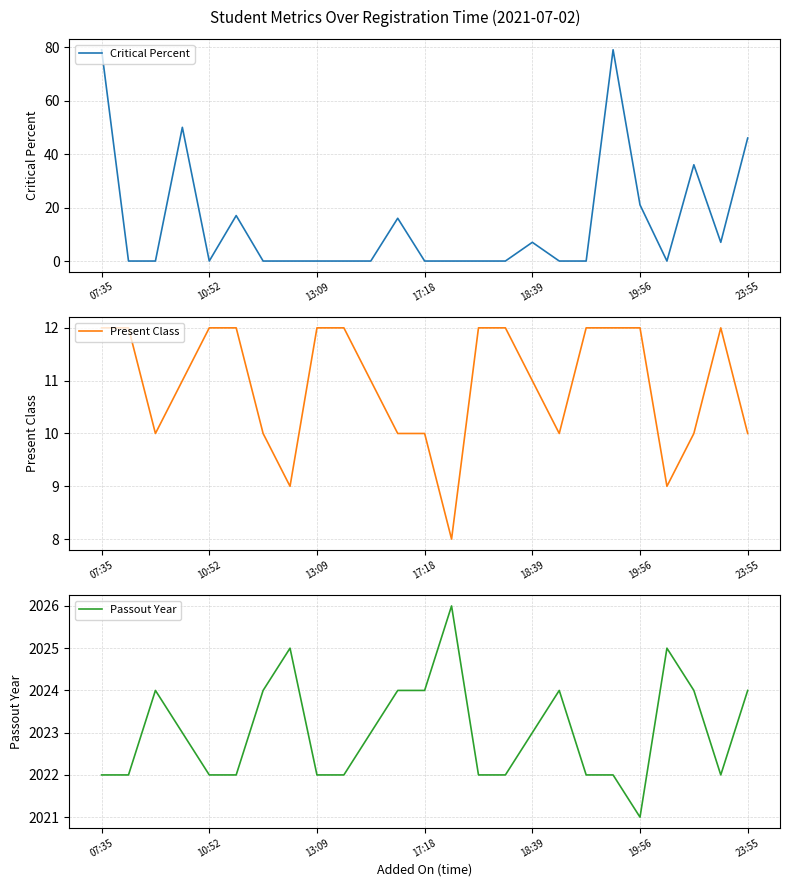

What is the lowest value of the Present Class series?

8